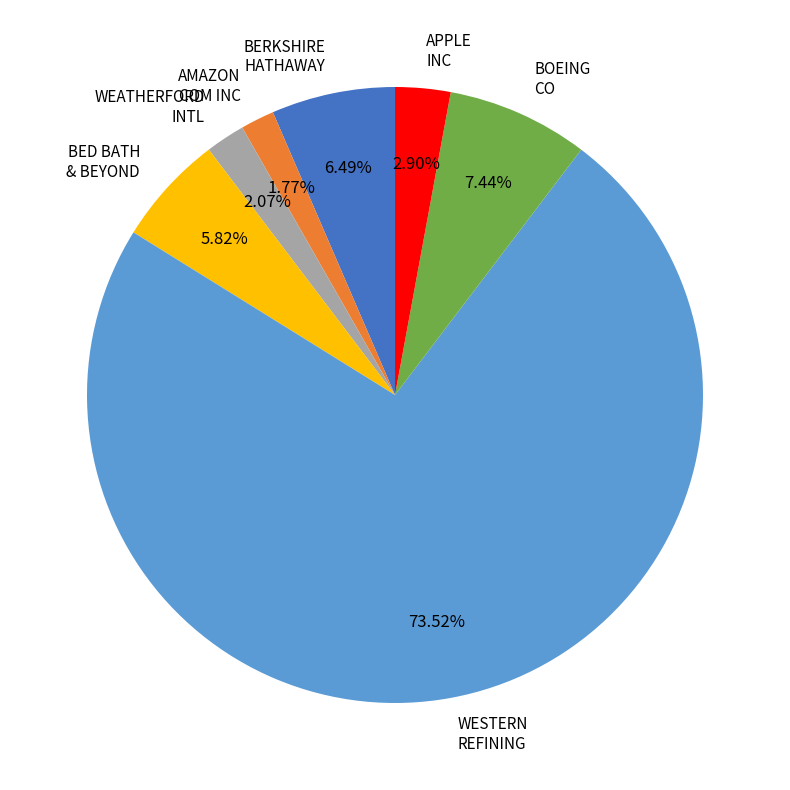

To the nearest percent, what percentage of the pie is BOEING CO?

7%